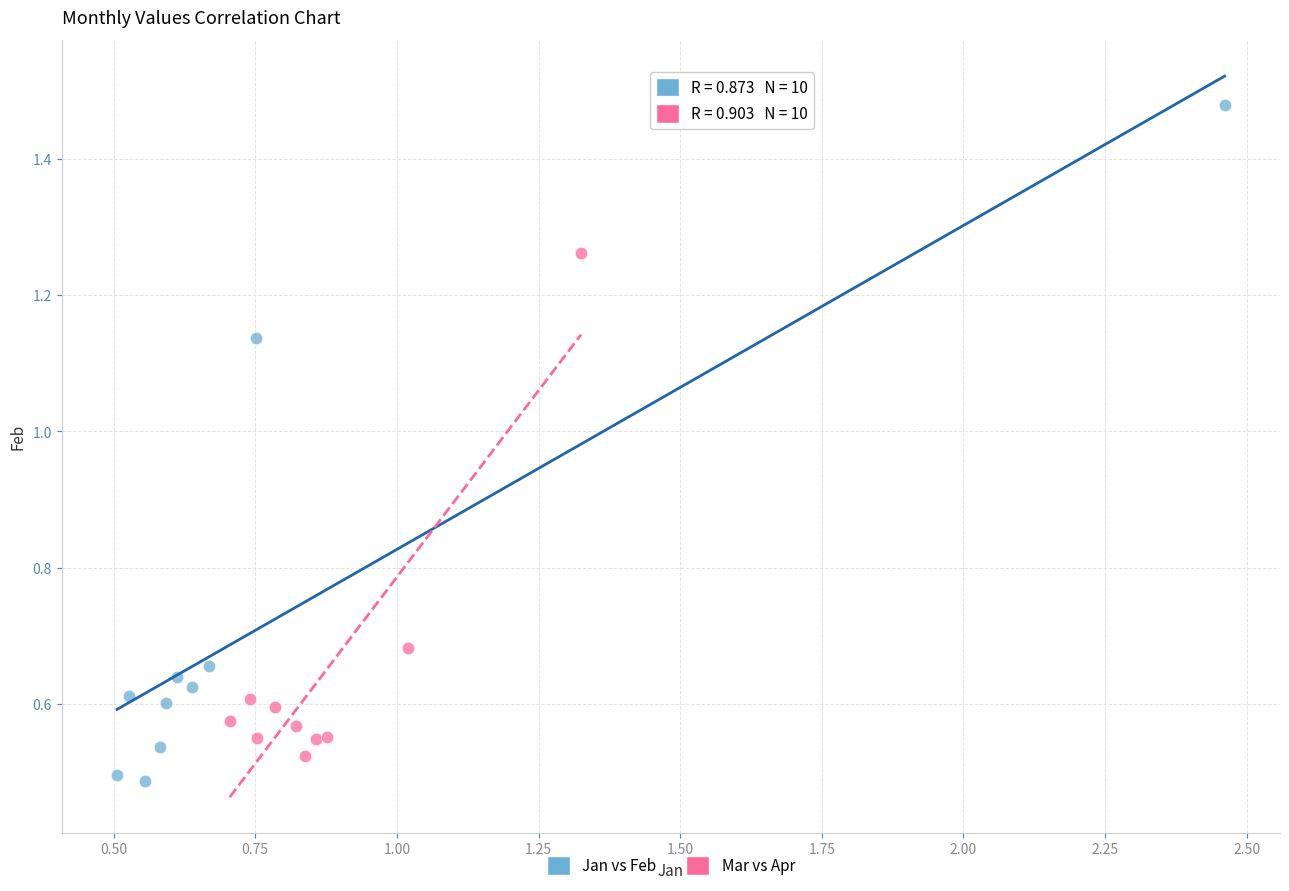

Which series has the widest spread of Y values?

Jan vs Feb